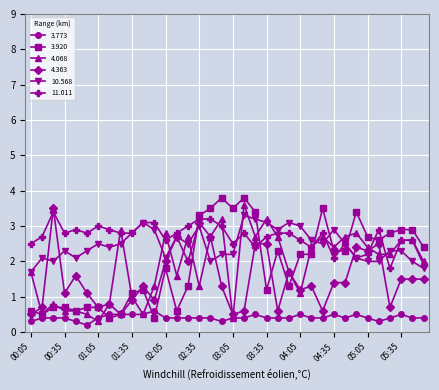

True or false: 10.568 and 4.363 cross at least once.

True